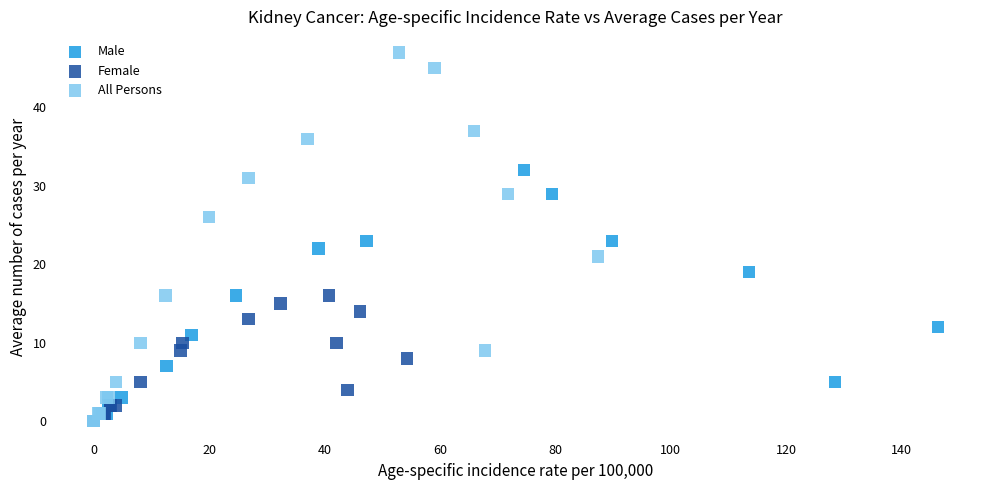

Which series has the widest spread of Y values?

All Persons